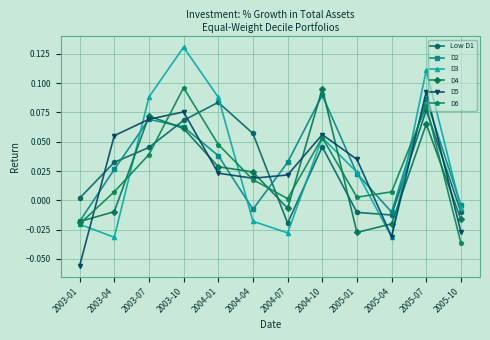

How many values in the D3 series exceed 0?

6